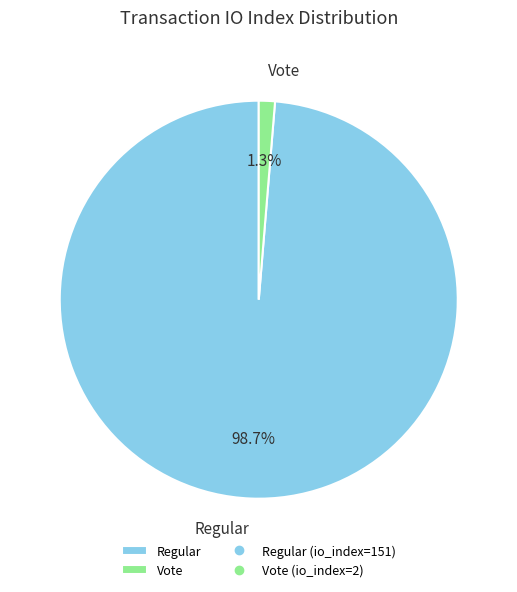

To the nearest percent, what percentage of the pie is Vote?

1%